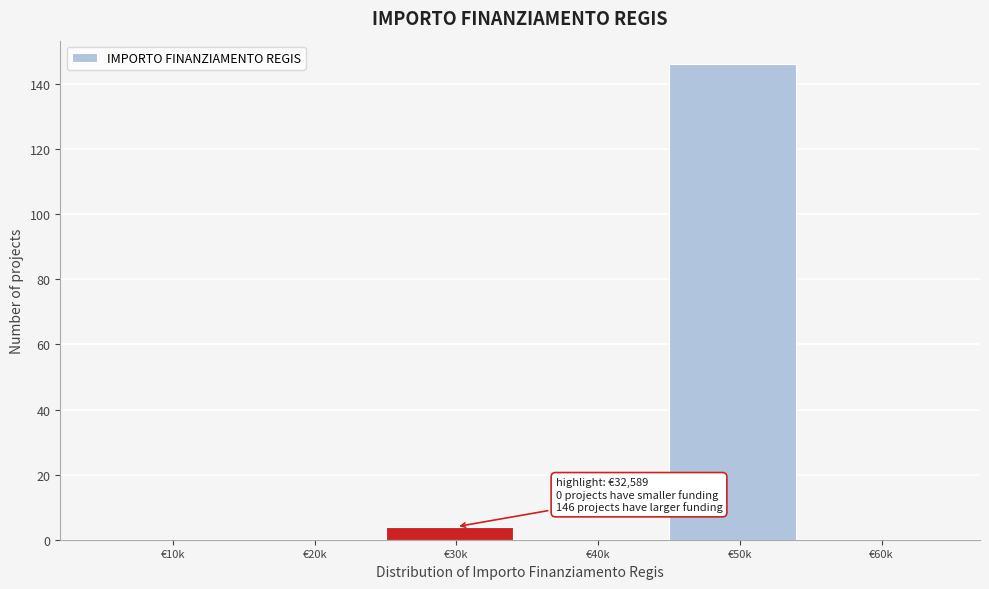

Reading right to left, extract all data points from this chart.

€60k=0	€50k=146	€40k=0	€30k=4	€20k=0	€10k=0